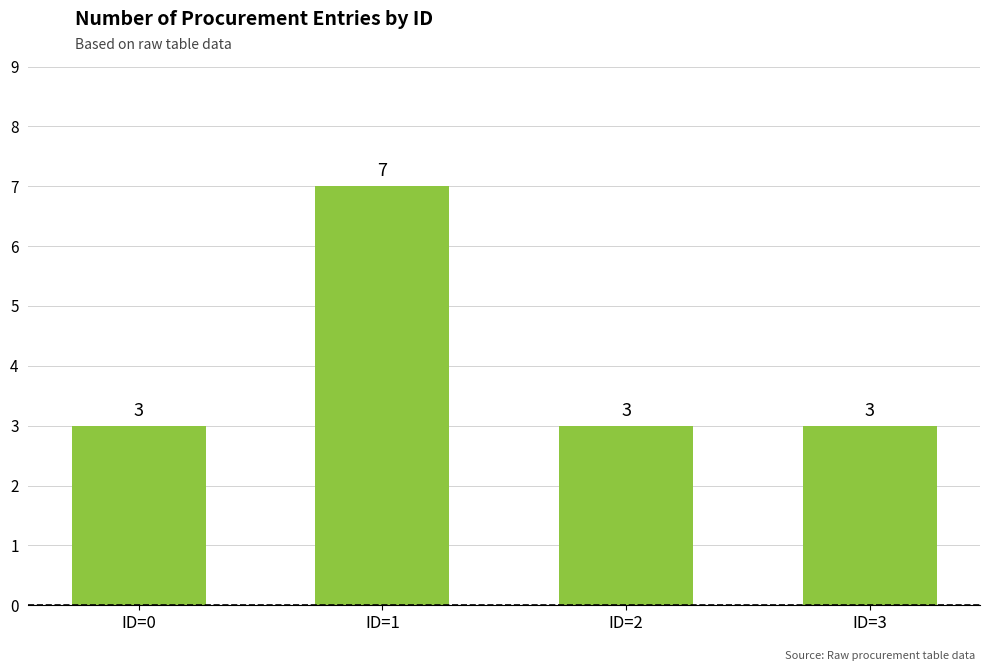

What is the sum of the values at ID=0 and ID=3?

6